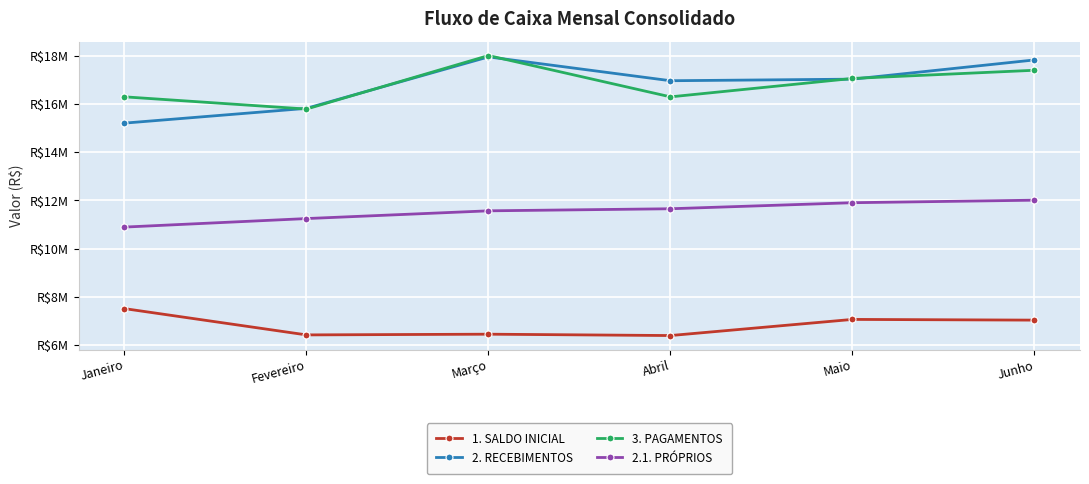

At which category is the sum across all series the highest?

Junho